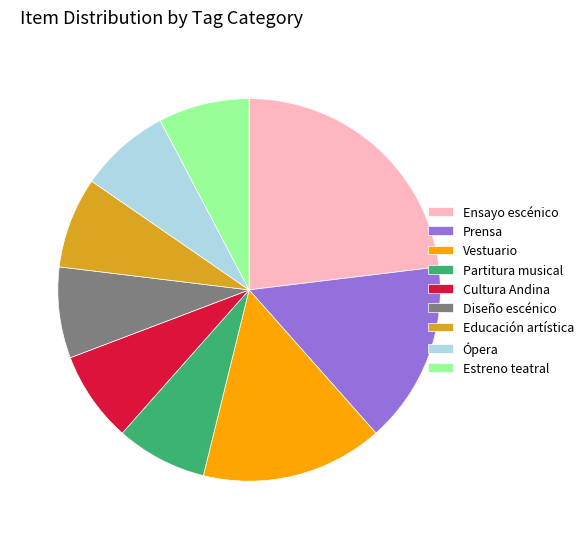

Count the number of slices in the pie.

9